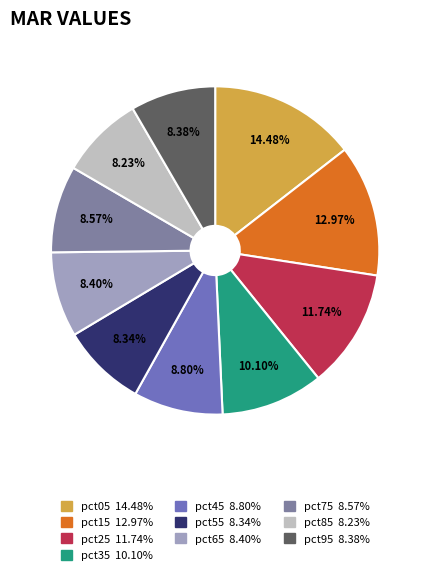

Does pct15 account for over 50% of the chart?

No